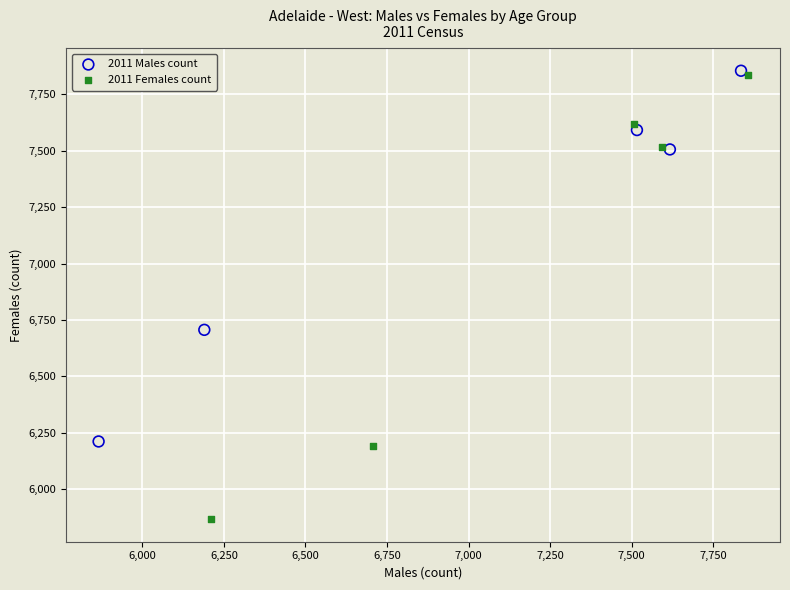

Which series contains the lowest Y value?

2011 Females count